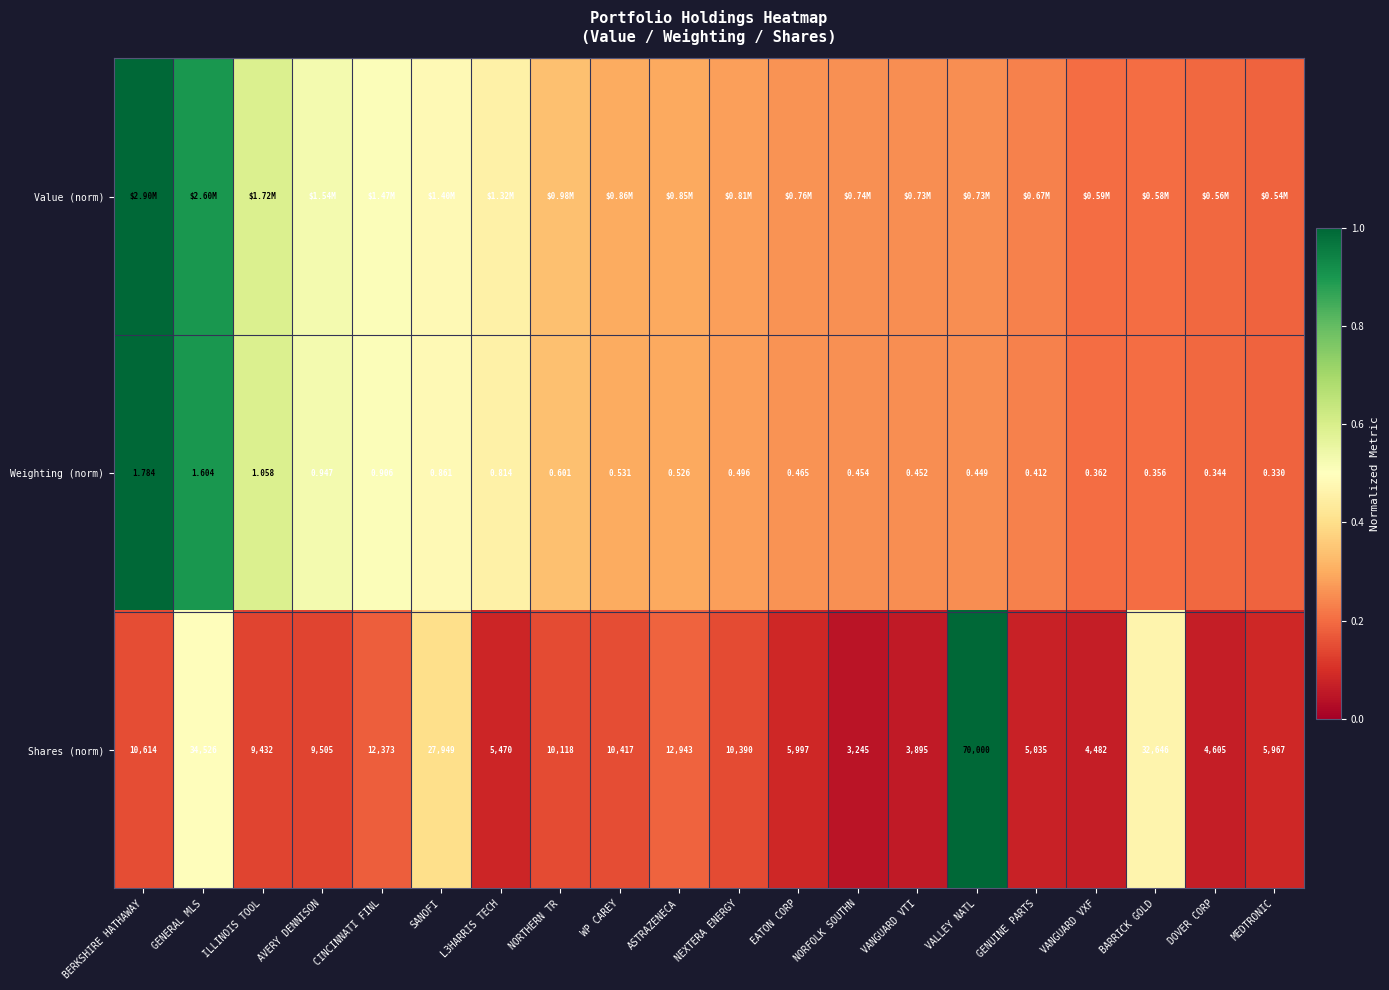

At which label is Weighting (norm) closest to 1?

AVERY DENNISON